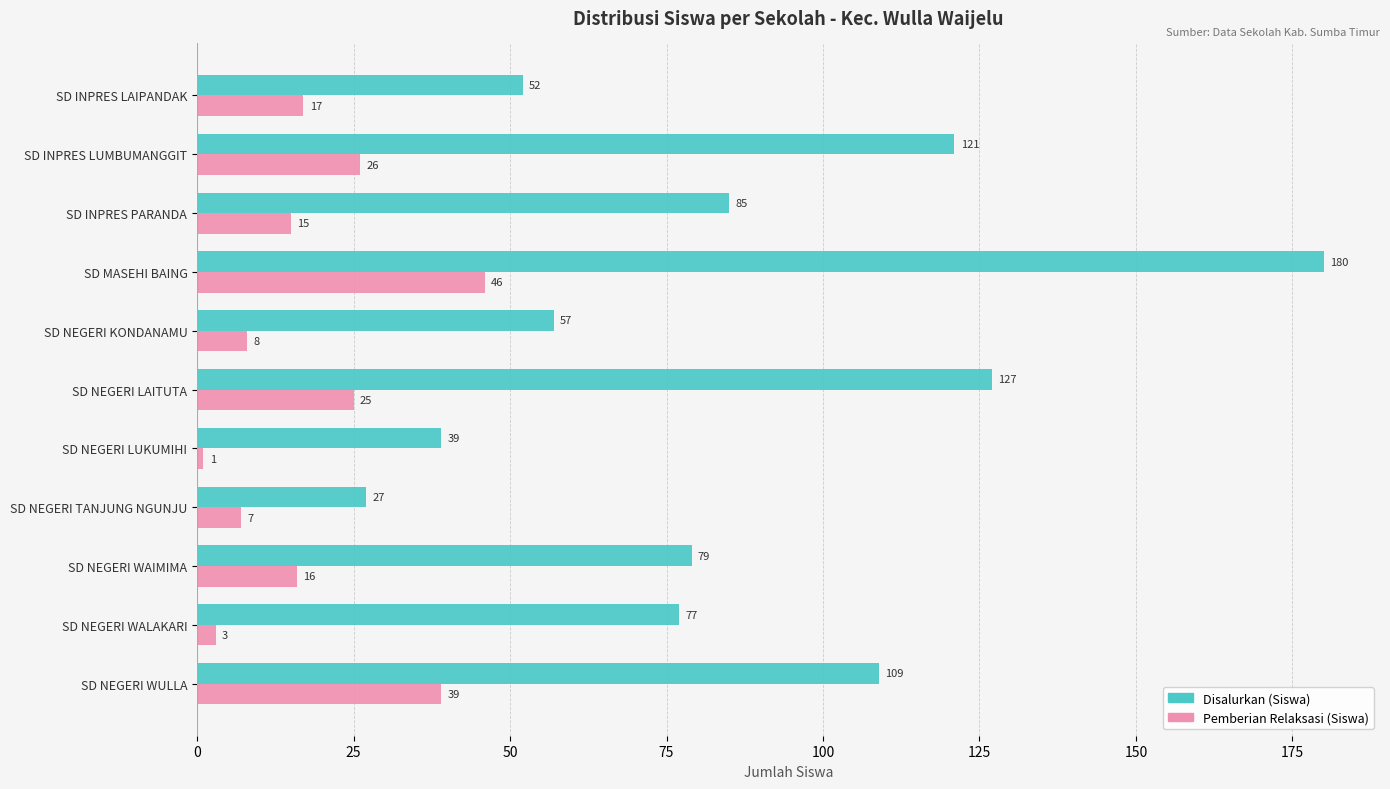

Where is Disalurkan (Siswa) nearest to the value 103?

SD NEGERI WULLA